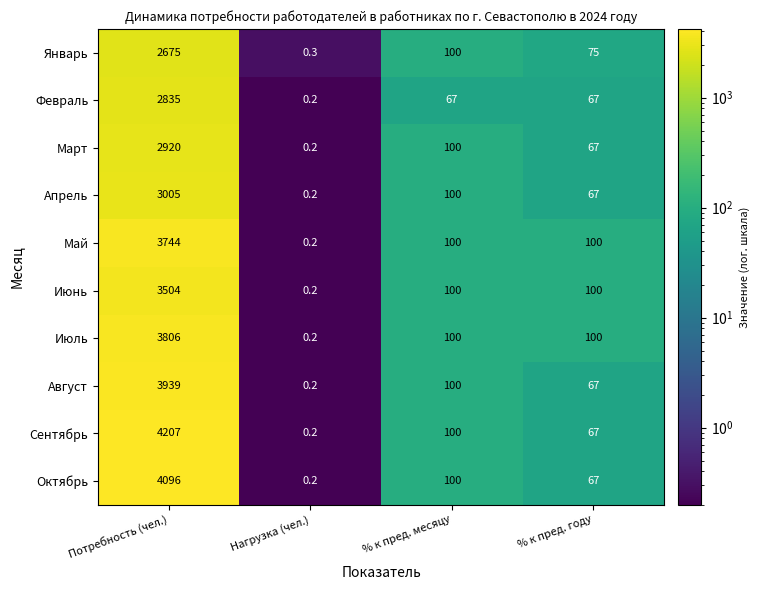

At which category is the sum across all series the highest?

Потребность (чел.)